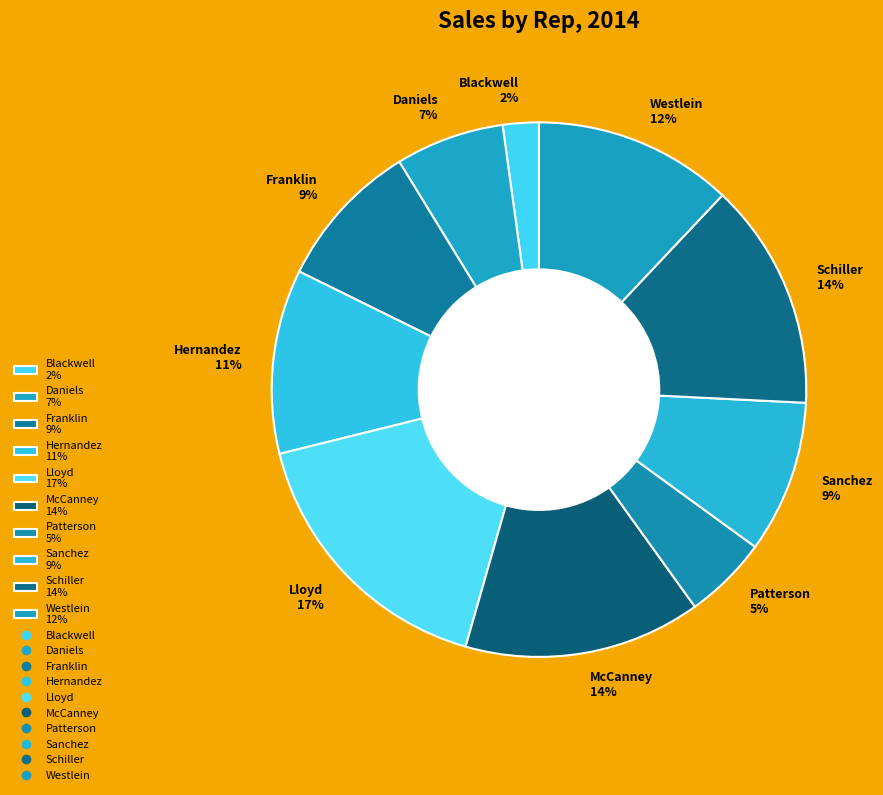

What is the ratio of the value at McCanney 14% to the value at Patterson 5%?

2.8